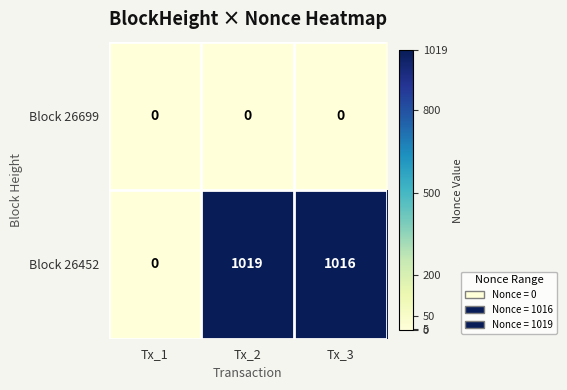

At which category is the sum across all series the highest?

Tx_2